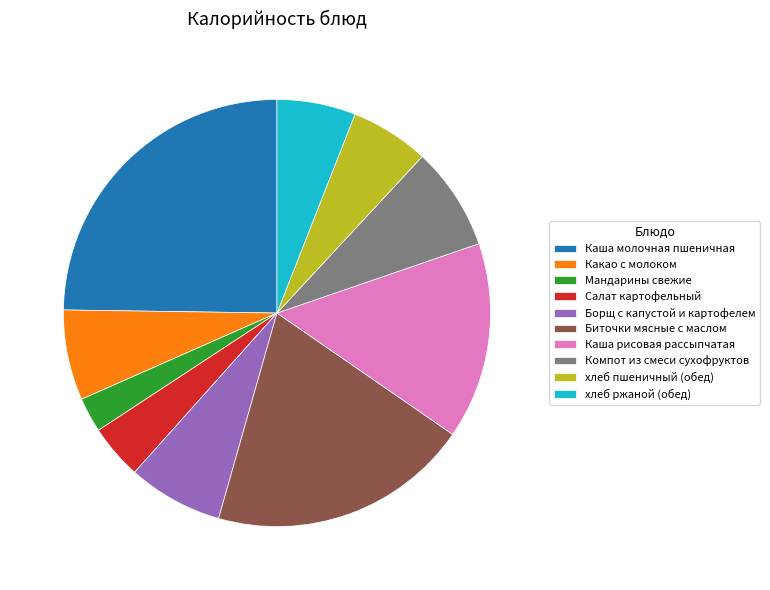

The Борщ с капустой и картофелем slice represents 7% of the pie. True or false?

True